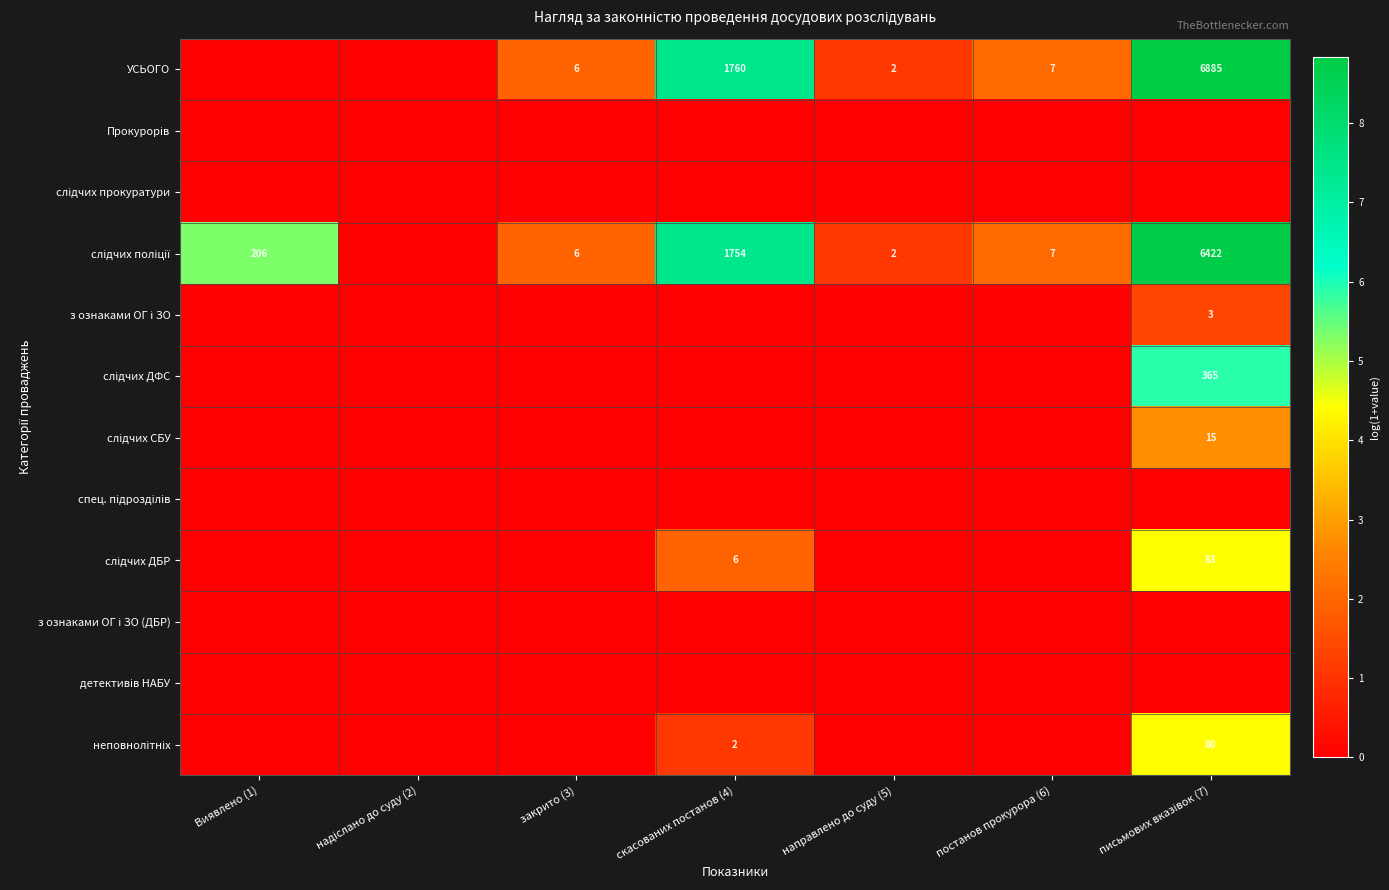

The УСЬОГО series shows 1760 at скасованих постанов (4). True or false?

True